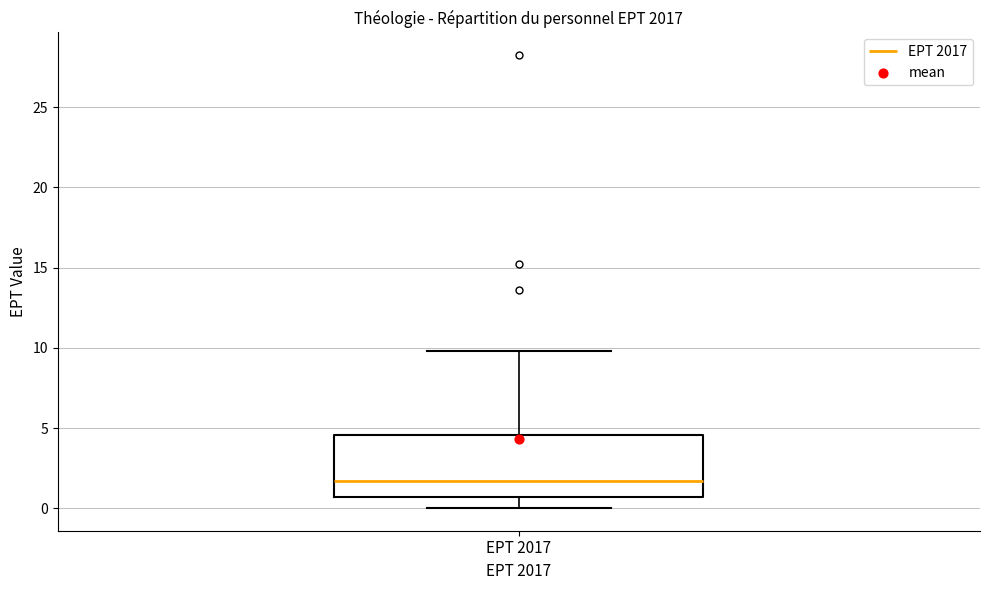

Transcribe this box plot: give where the median line is, the range the box spans, and where the two whiskers end, as read against the y-axis. The values are not printed on the chart, so give them approximately, as read against the axis.

median 1.5, box 0.5 to 4.5, whiskers 0.0 to 10.0